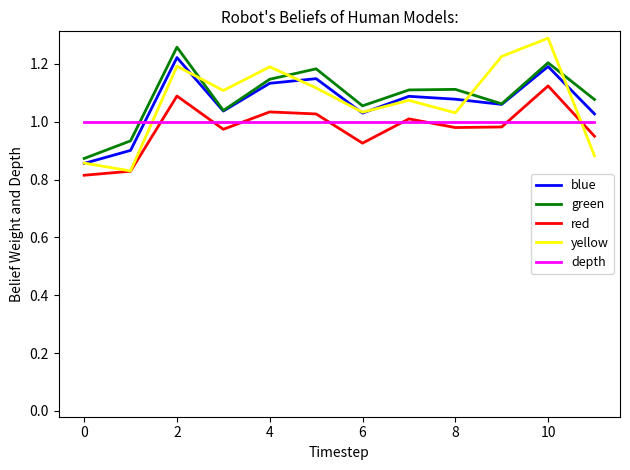

Which series has the widest spread of values?

yellow